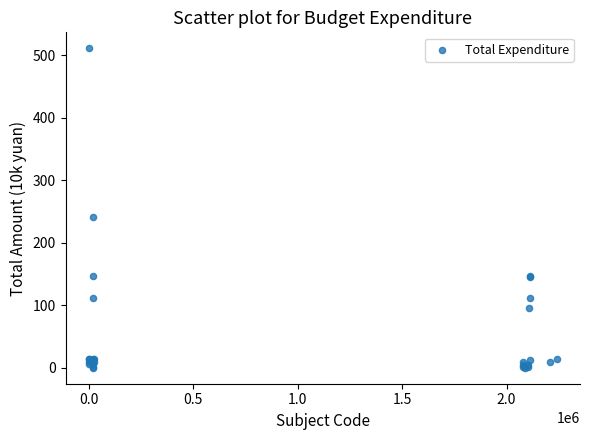

What Y value in the scatter plot is closest to 255?

240.8